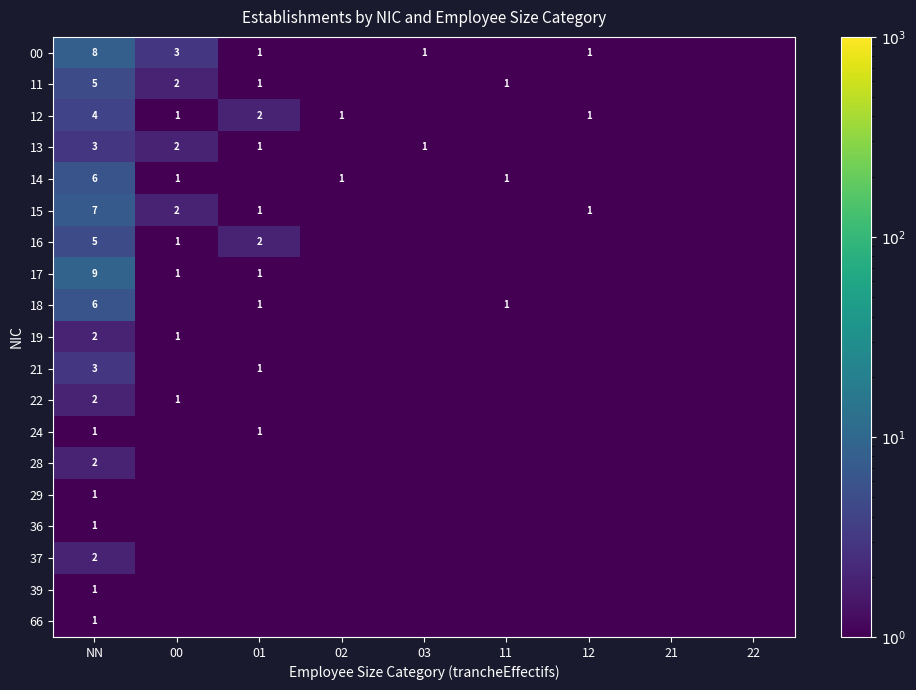

At which category does the chart reach its peak across all series?

NN